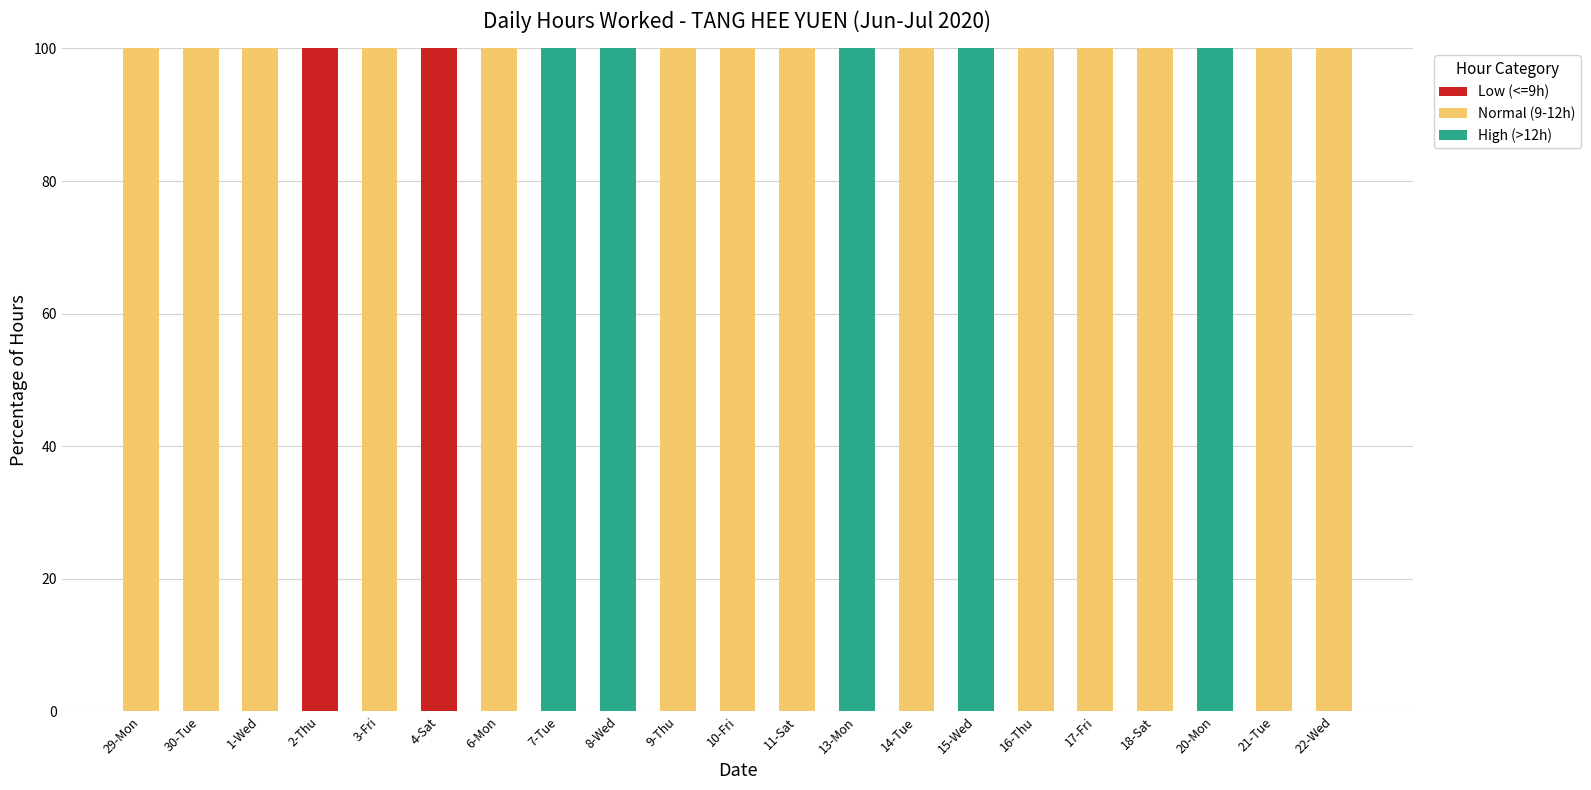

What is the total value across all series at 8-Wed?

100